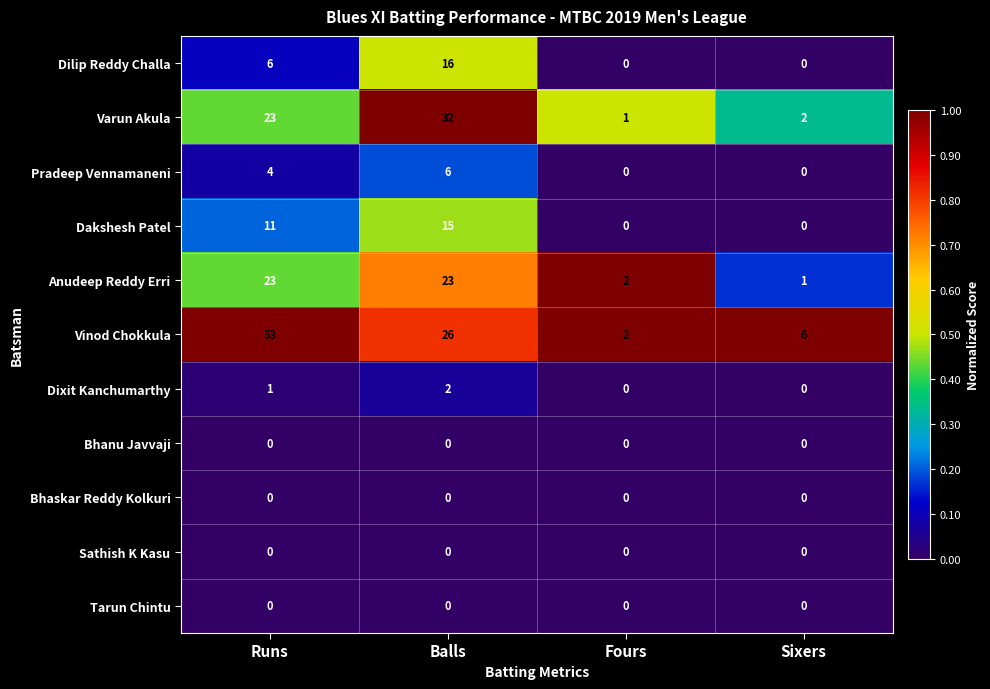

What is the difference between the second highest and second lowest values in the Dakshesh Patel series?

11